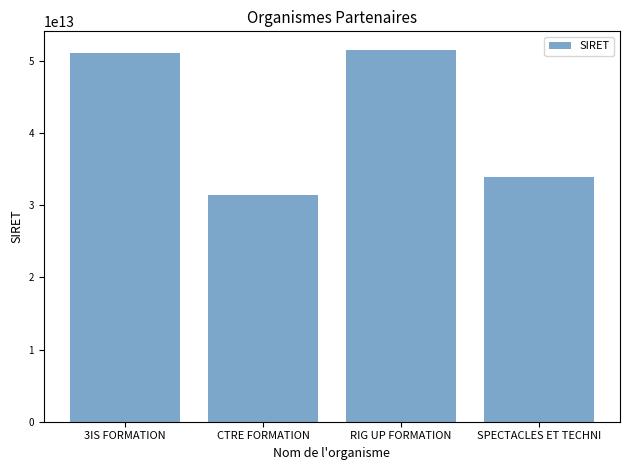

What is the difference between the maximum and minimum values?

20156769700013